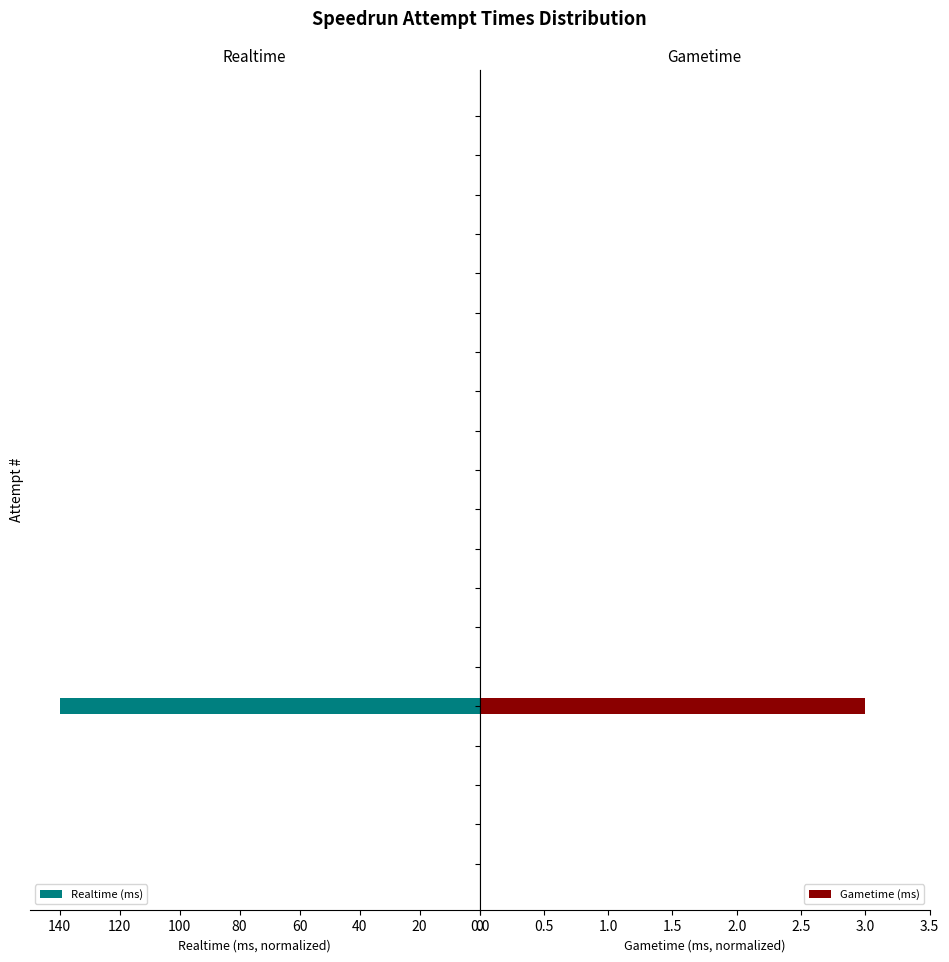

What is the sum of all Realtime (ms) values?

140